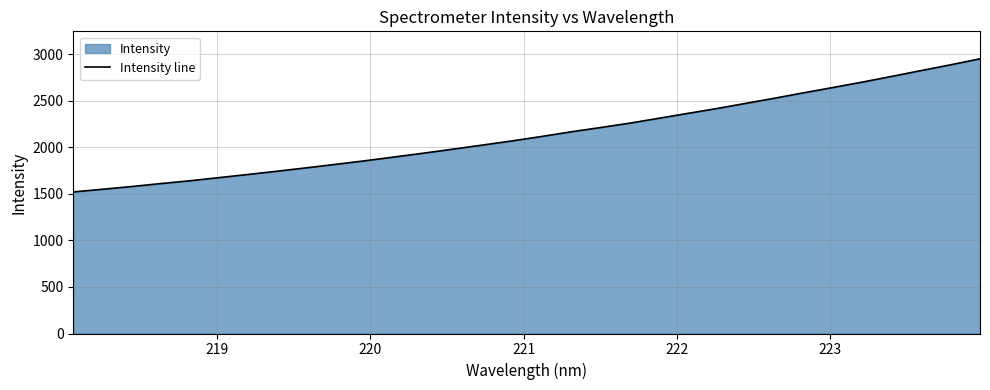

How many series are shown in this chart?

1